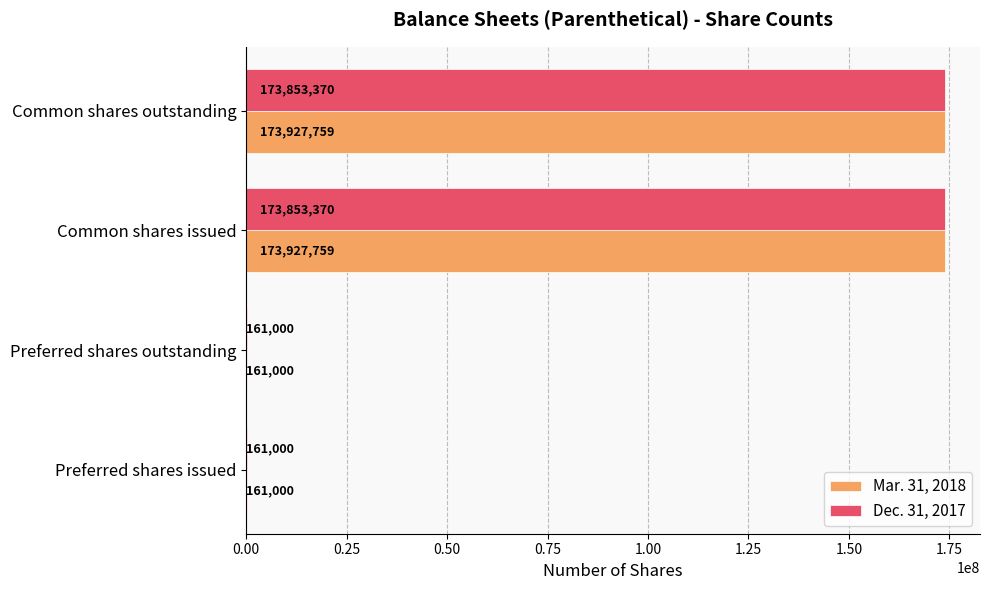

What is the maximum value shown in the chart?

173927759